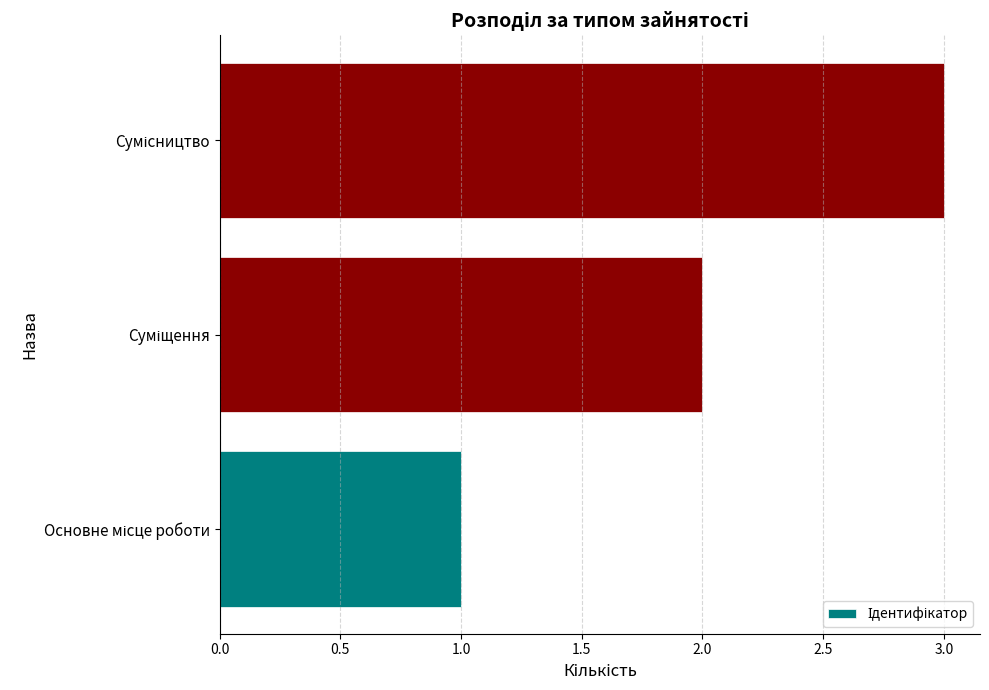

What is the difference between the maximum and minimum values?

2